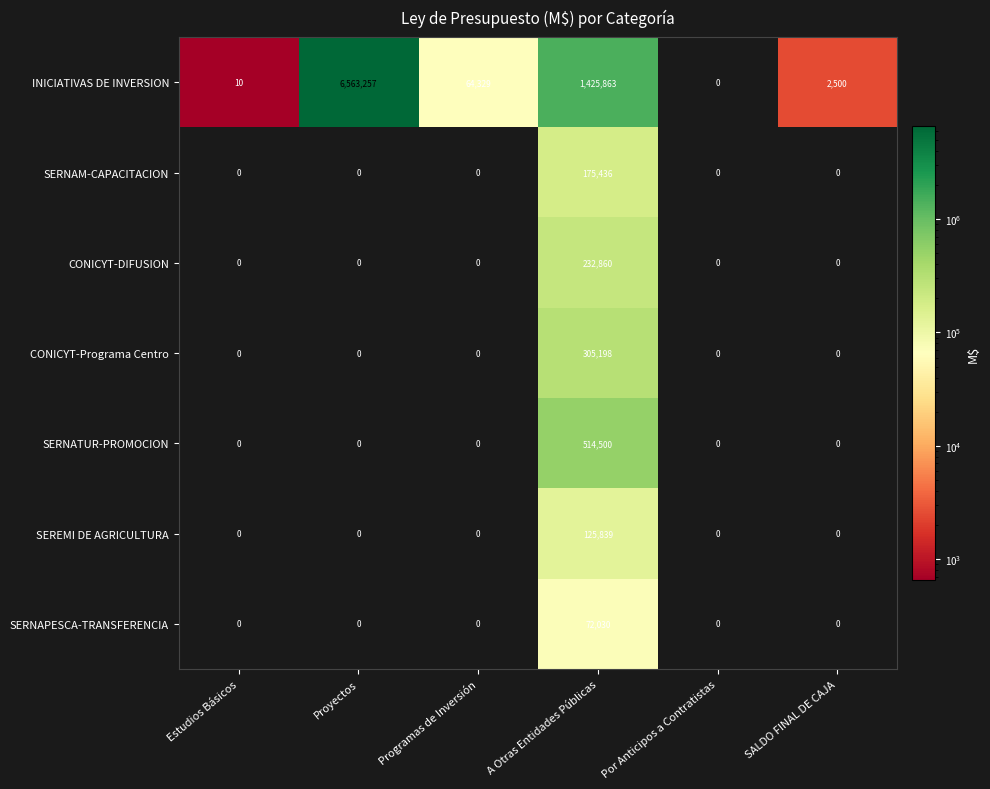

What is the difference between the maximum and second lowest values in the SERNAM-CAPACITACION series?

175436